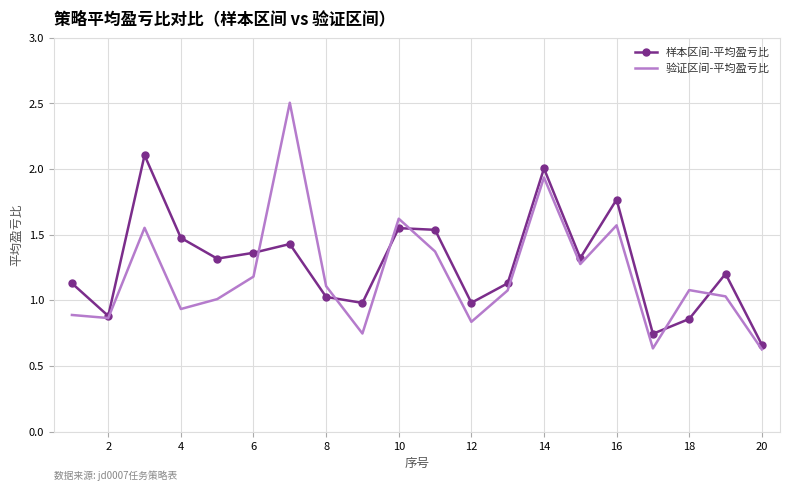

Rank the series by their average value, from lowest to highest.

验证区间-平均盈亏比, 样本区间-平均盈亏比